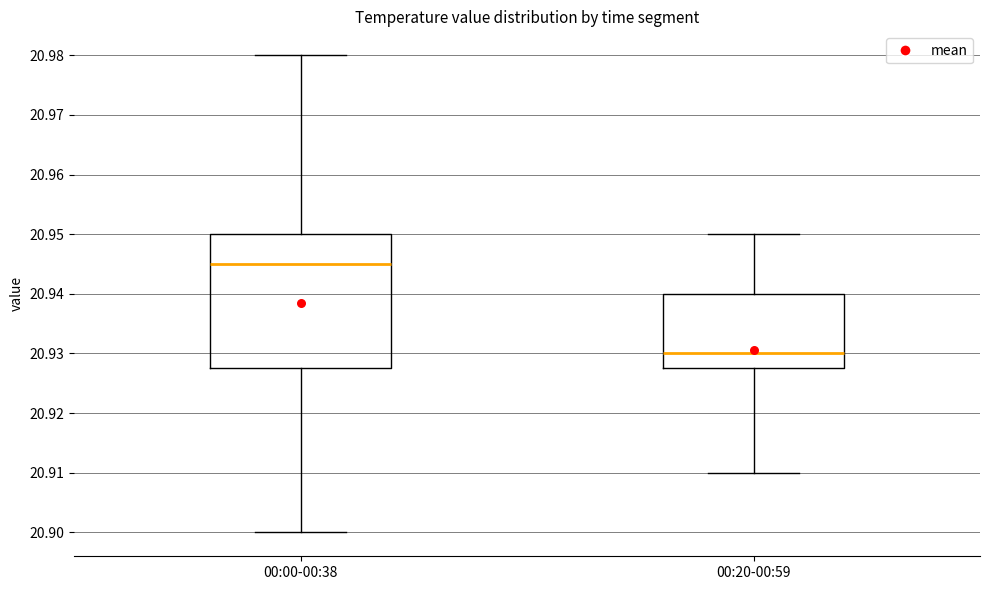

Reading left to right, read every box against the y-axis: the position of its median line, the range the box covers, and the ends of its whiskers. The values are not printed on the chart, so give them approximately, as read against the axis.

00:00-00:38: median 20.945, box 20.928 to 20.950, whiskers 20.900 to 20.980
00:20-00:59: median 20.930, box 20.928 to 20.940, whiskers 20.910 to 20.950